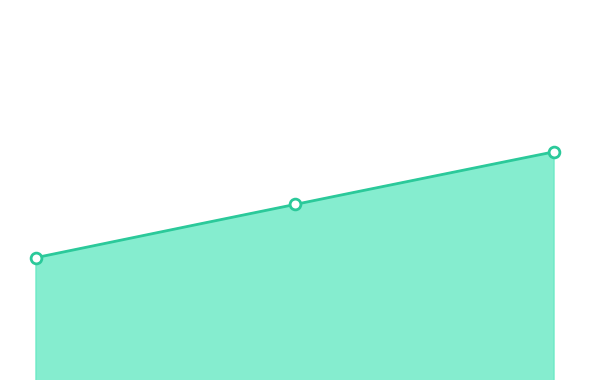

What is the ratio of the value at 2020-12-06 10:30 to the value at 2020-12-13 10:30?

1.0